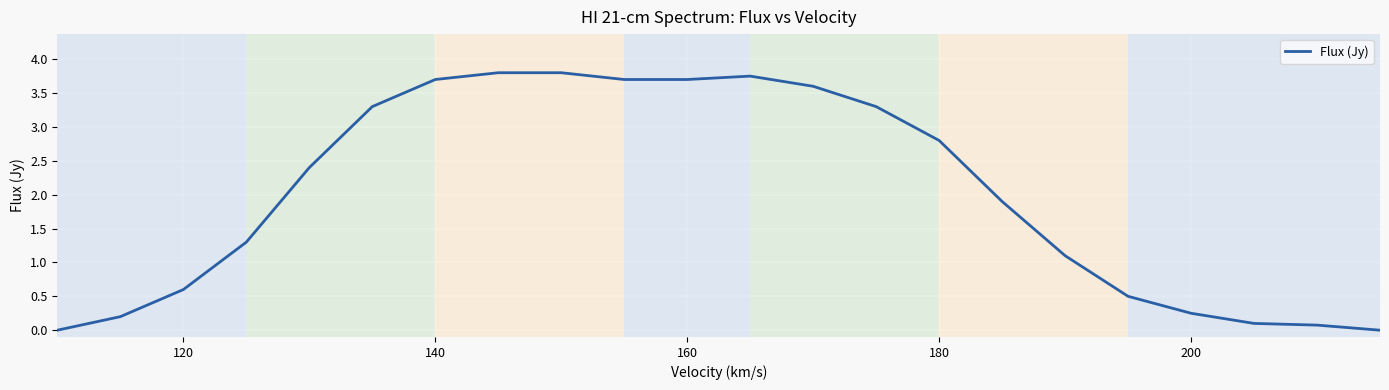

True or false: the data shows 0.9 at 120.

False